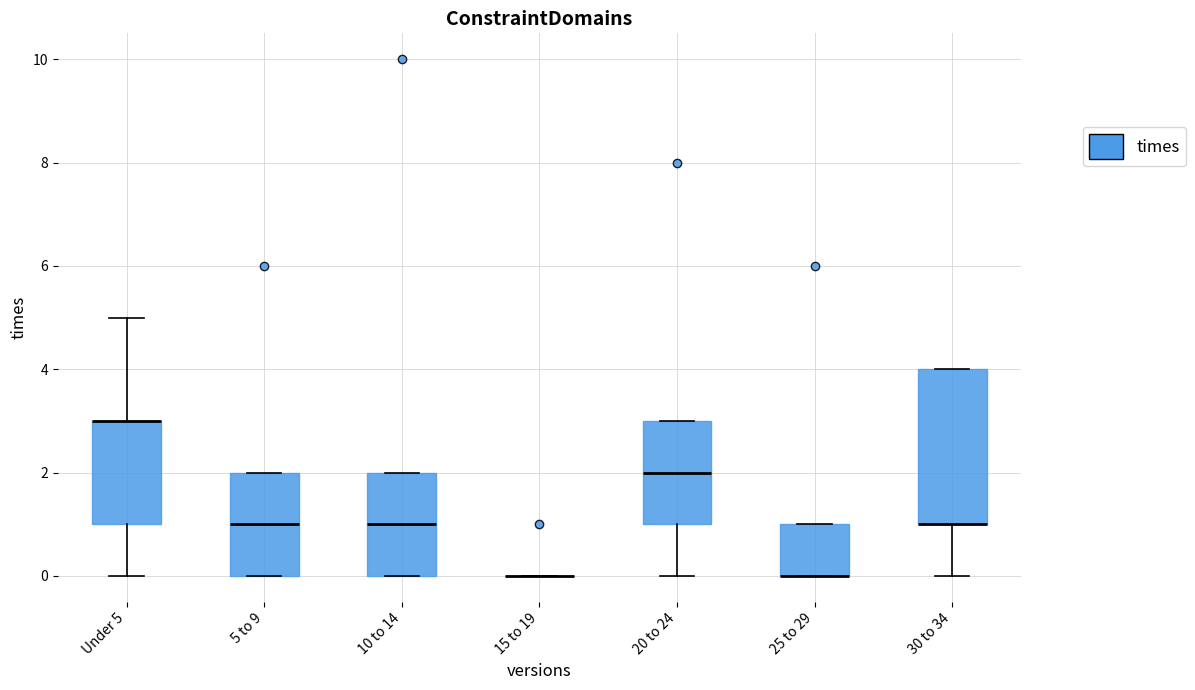

Reading left to right, read every box against the y-axis: the position of its median line, the range the box covers, and the ends of its whiskers. The values are not printed on the chart, so give them approximately, as read against the axis.

Under 5: median 3 (drawn on the box's upper edge), box 1 to 3, whiskers 0 to 5
5 to 9: median 1, box 0 to 2, whiskers 0 to 2
10 to 14: median 1, box 0 to 2, whiskers 0 to 2
15 to 19: box collapsed to a line at 0, whiskers 0 to 0
20 to 24: median 2, box 1 to 3, whiskers 0 to 3
25 to 29: median 0 (drawn on the box's lower edge), box 0 to 1, whiskers 0 to 1
30 to 34: median 1 (drawn on the box's lower edge), box 1 to 4, whiskers 0 to 4